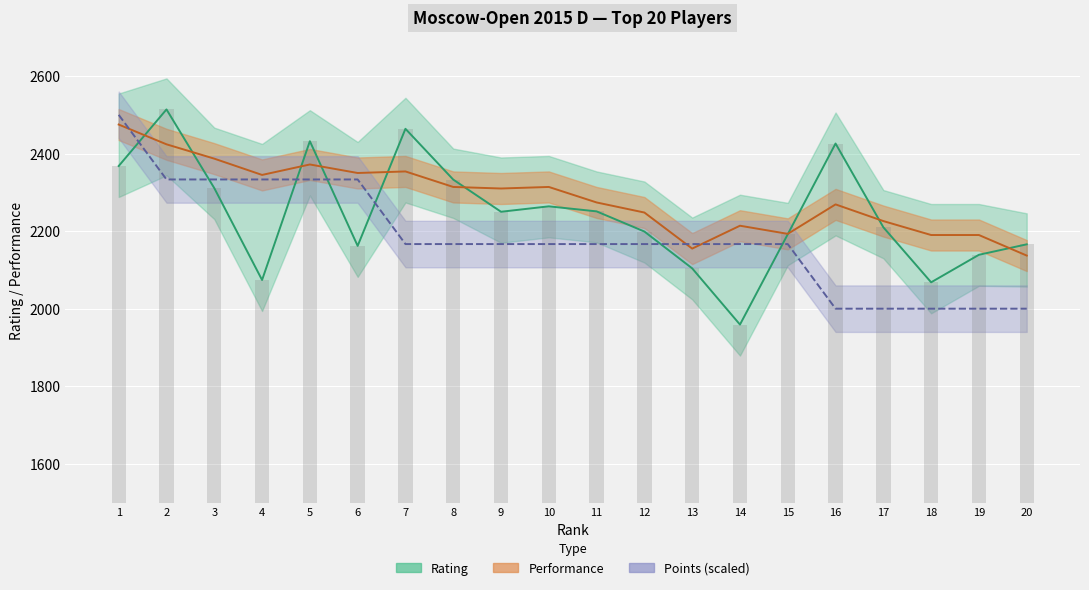

At which category is the sum across all series the highest?

1